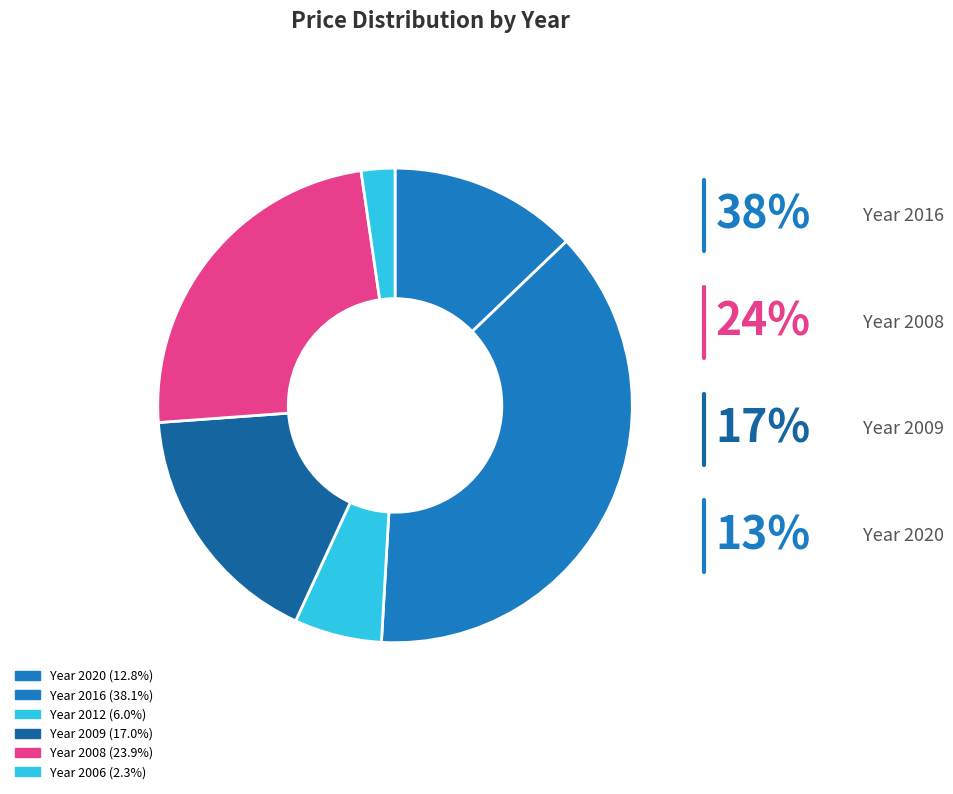

Count the number of slices in the pie.

6